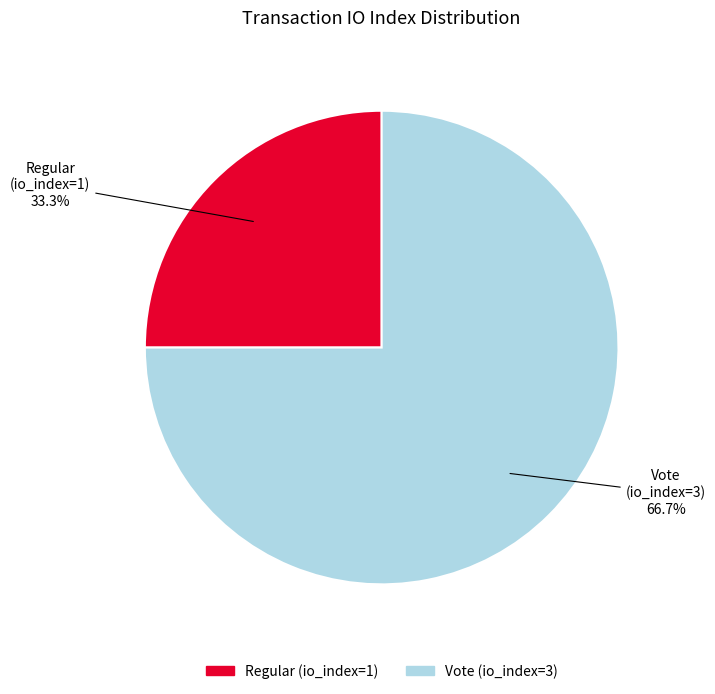

Is there a majority slice in this chart?

Yes